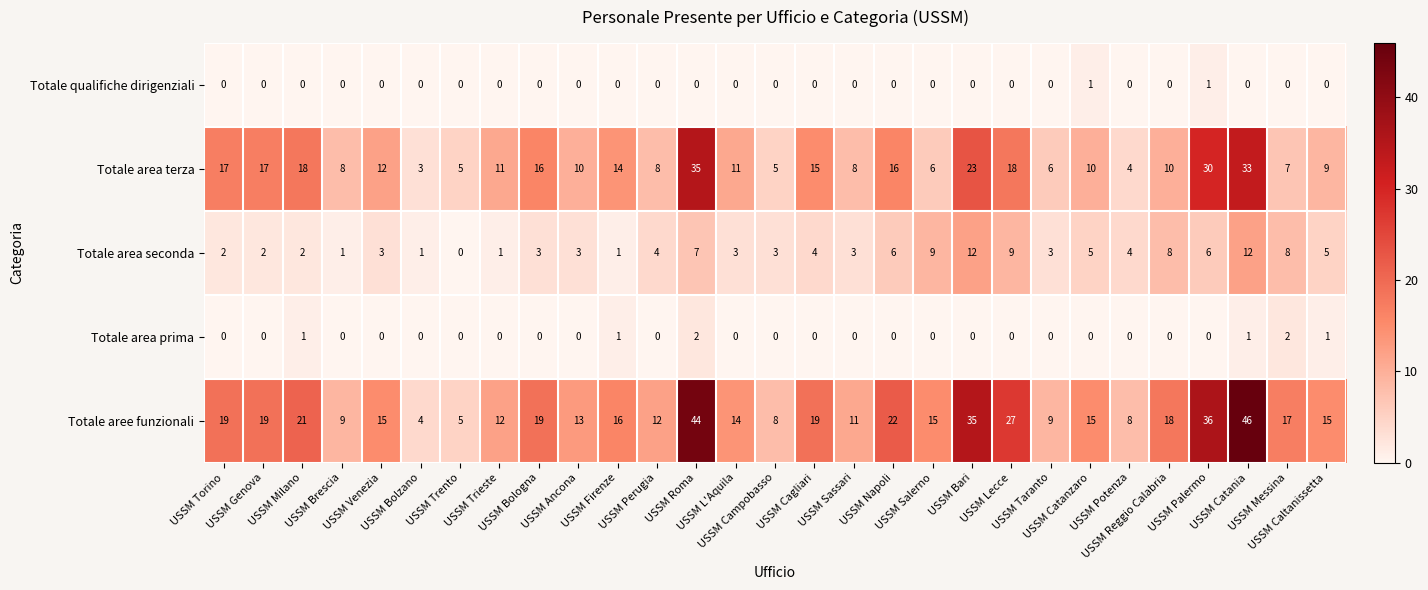

What is the highest value of the Totale area terza series?

35